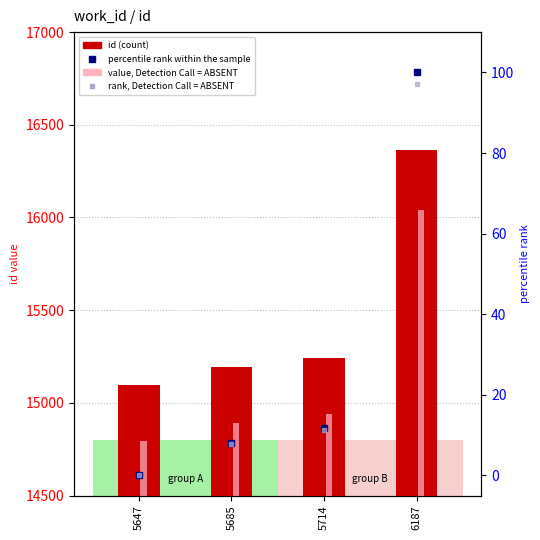

How many positive values does the percentile rank within the sample series have?

3